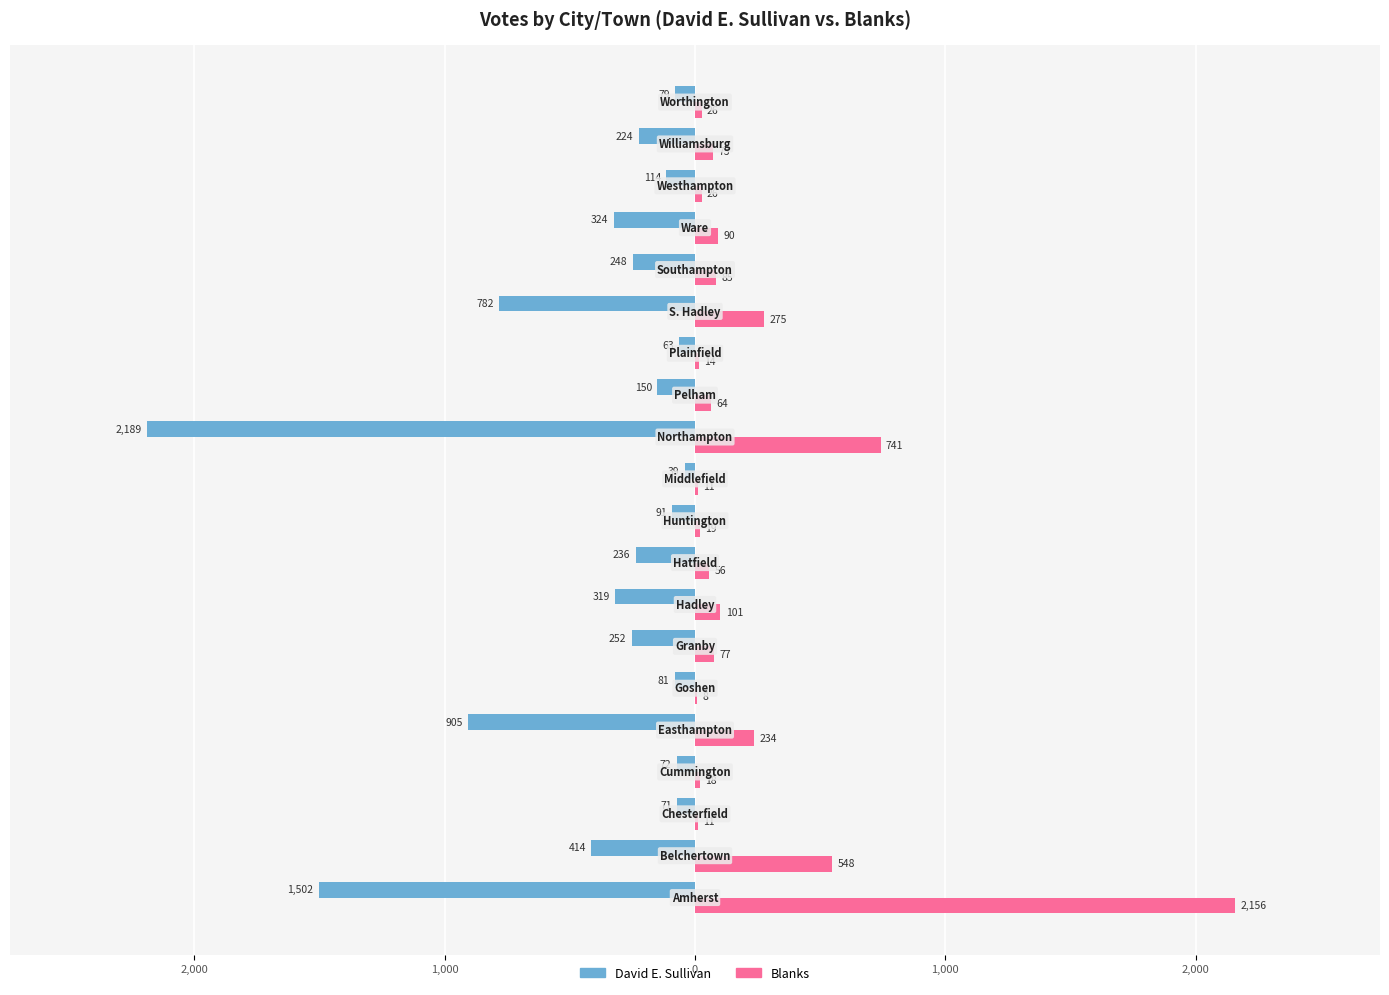

What are all the series names shown in the legend?

David E. Sullivan, Blanks